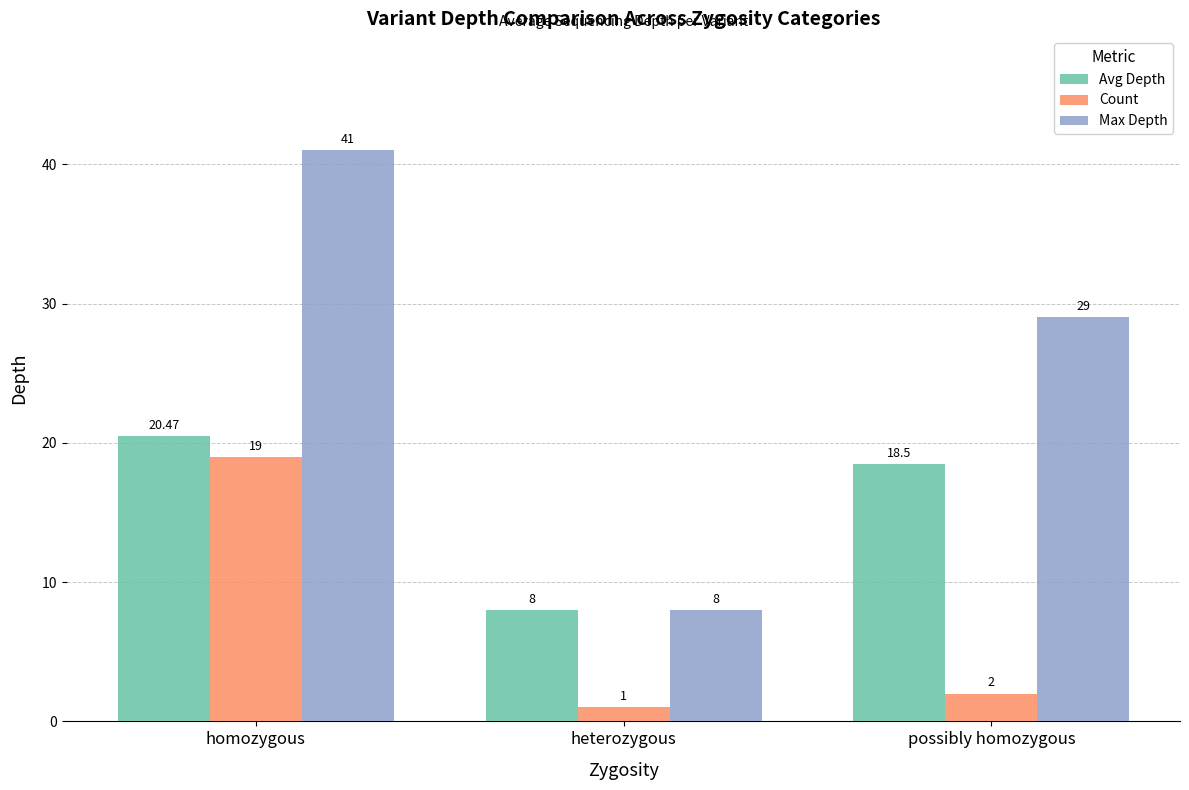

Which series changed the most between homozygous and heterozygous?

Max Depth